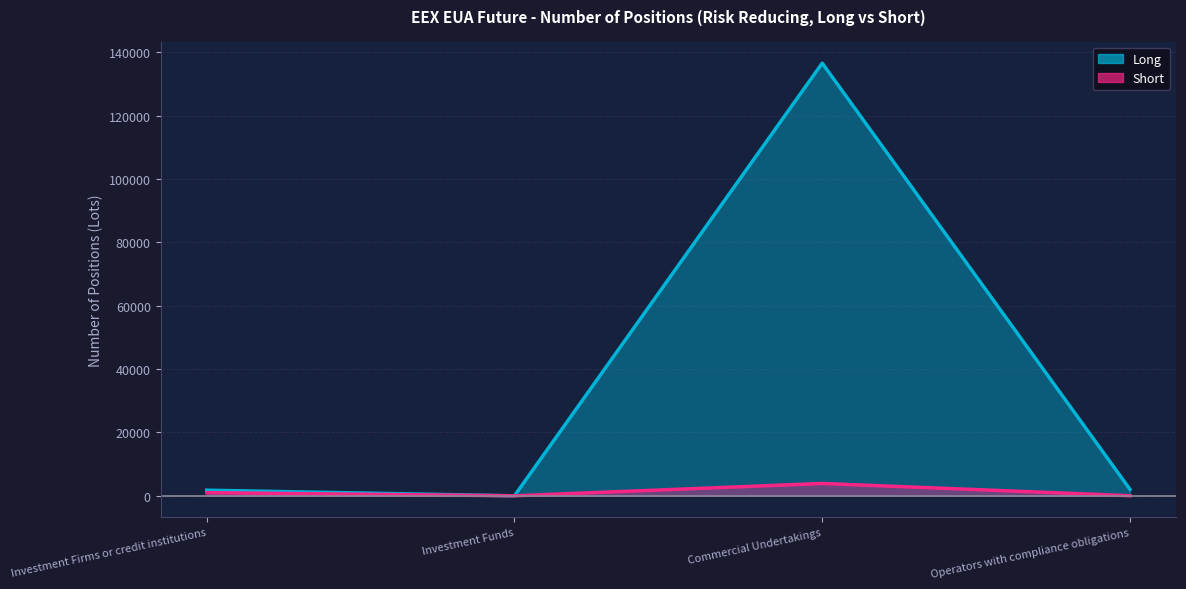

Is it true that Long equals 2659 at Investment Firms or credit institutions?

False